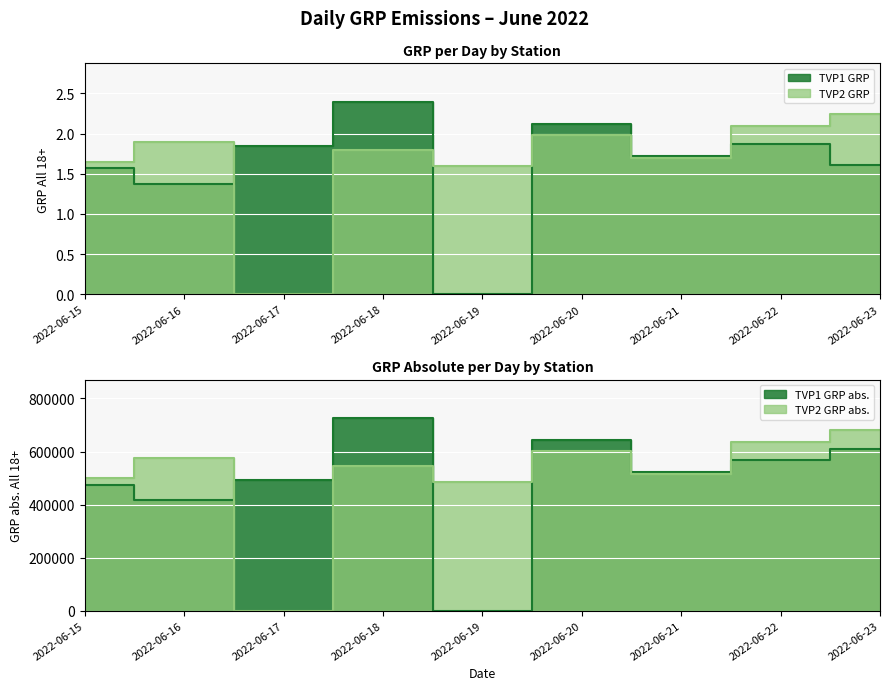

The TVP1 GRP series shows 0.9 at 2022-06-23. True or false?

False